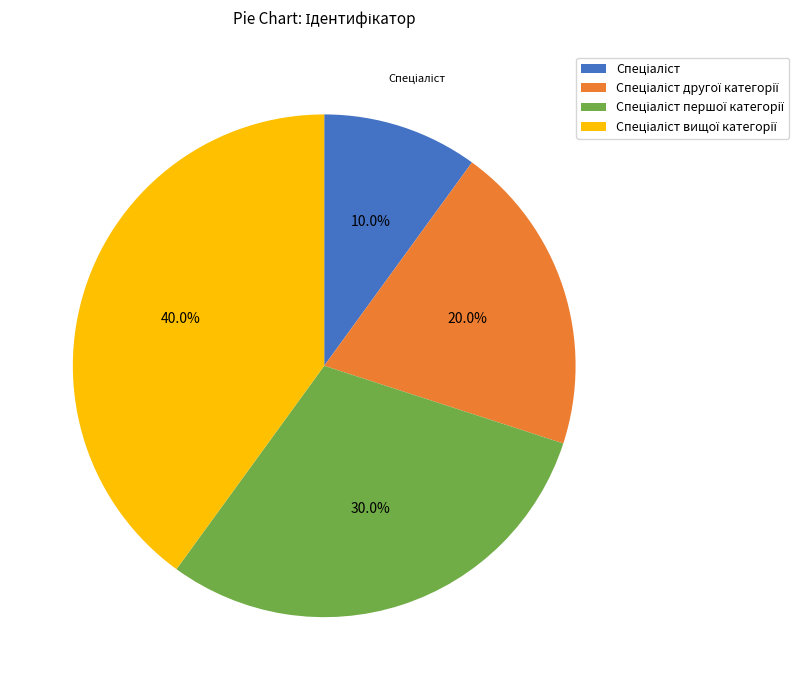

Is there any slice that represents more than half of the pie?

No